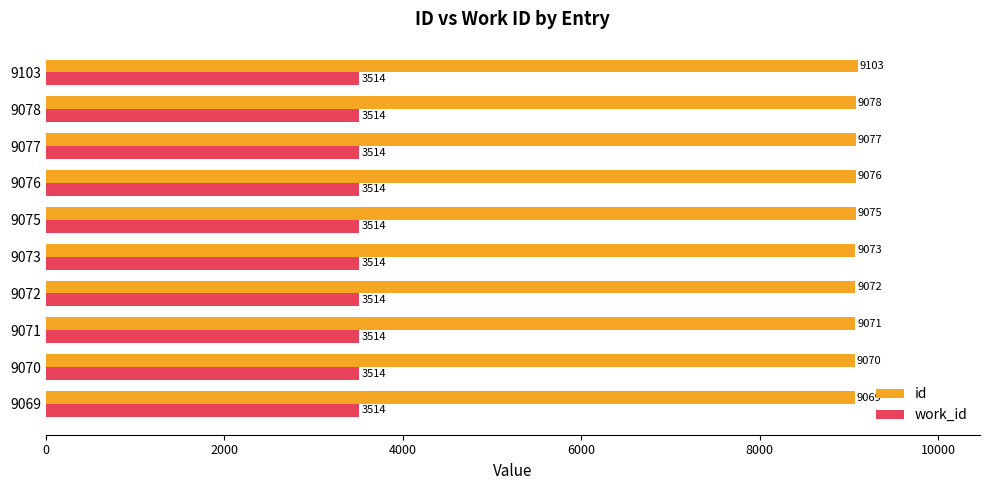

What is the greatest value displayed?

9103